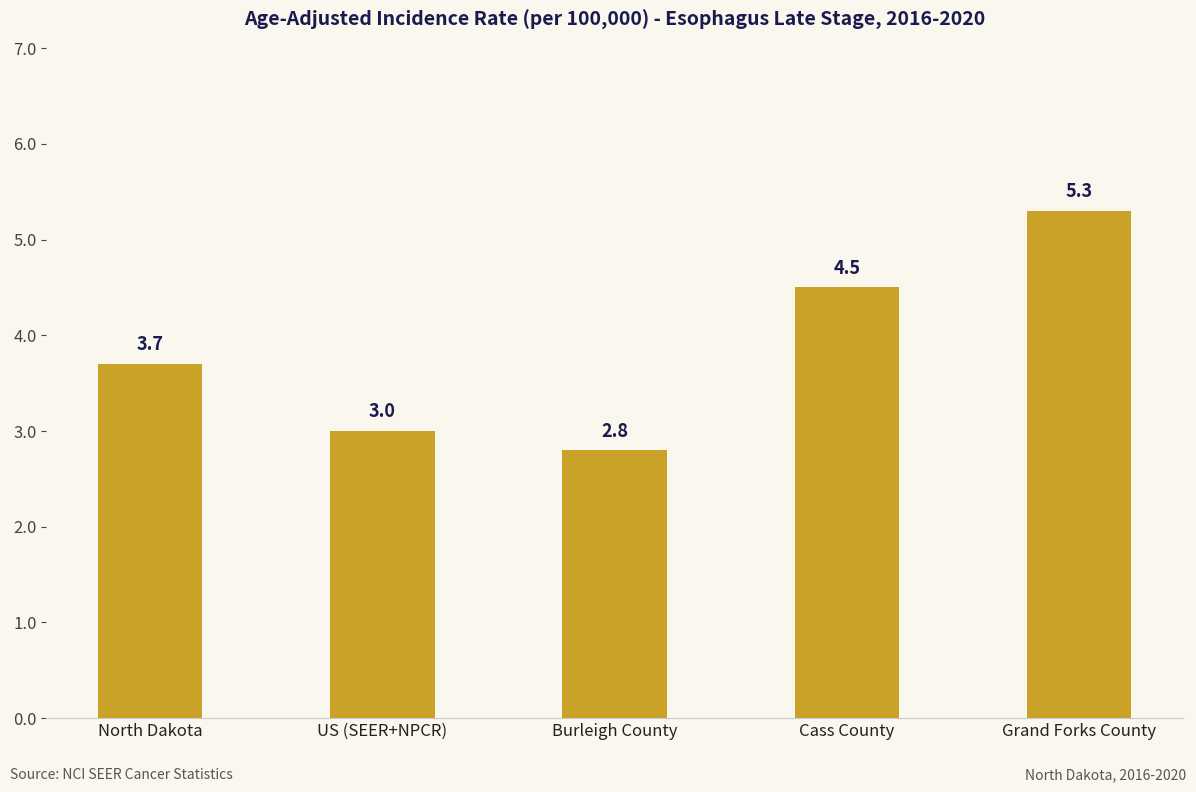

What is the label of the 4th bar from the left?

Cass County